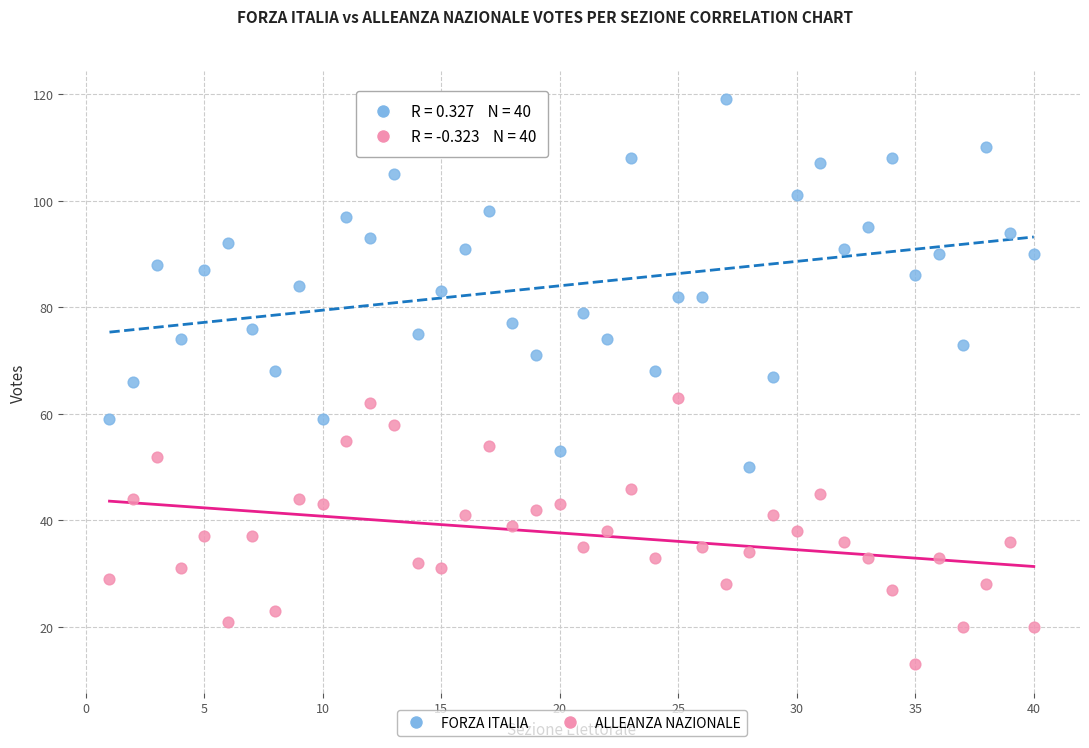

What are all the series names shown in the legend?

FORZA ITALIA, ALLEANZA NAZIONALE